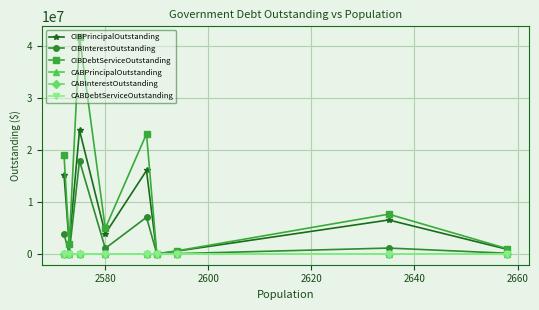

Is this an area chart (filled region under the line)?

No